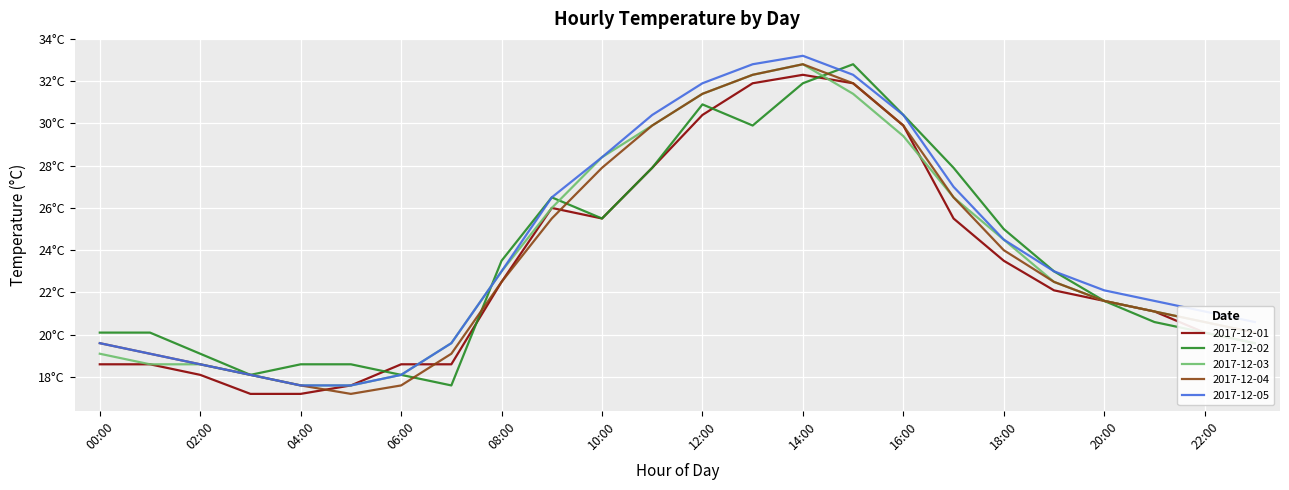

Does the chart have visible grid lines?

Yes